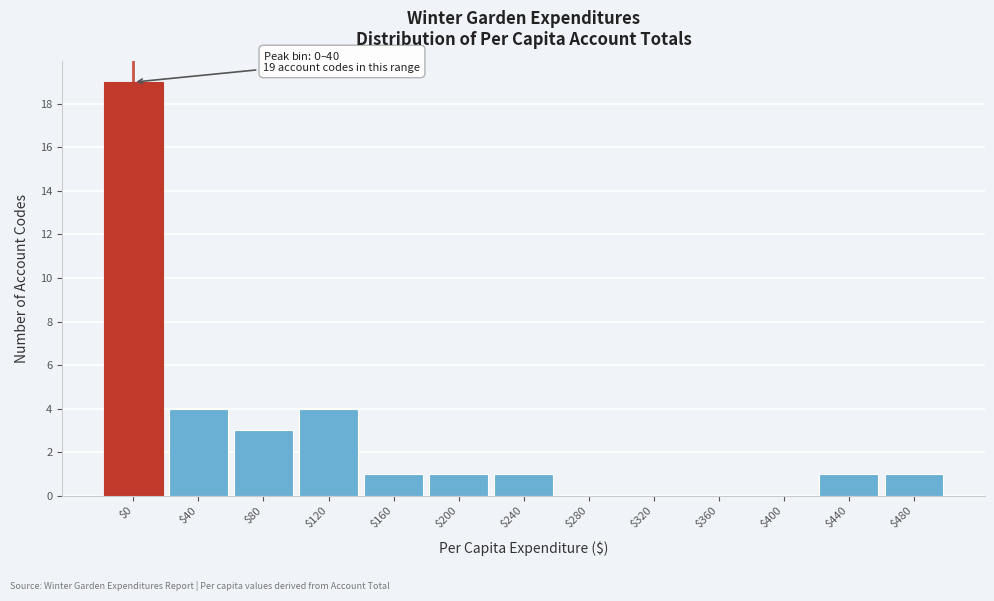

Is it true that the value at $120 is 4?

True